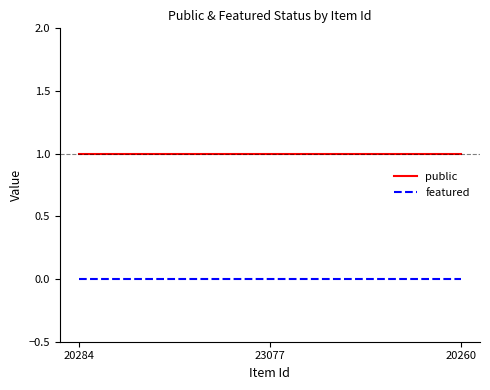

What are all the series names shown in the legend?

public, featured